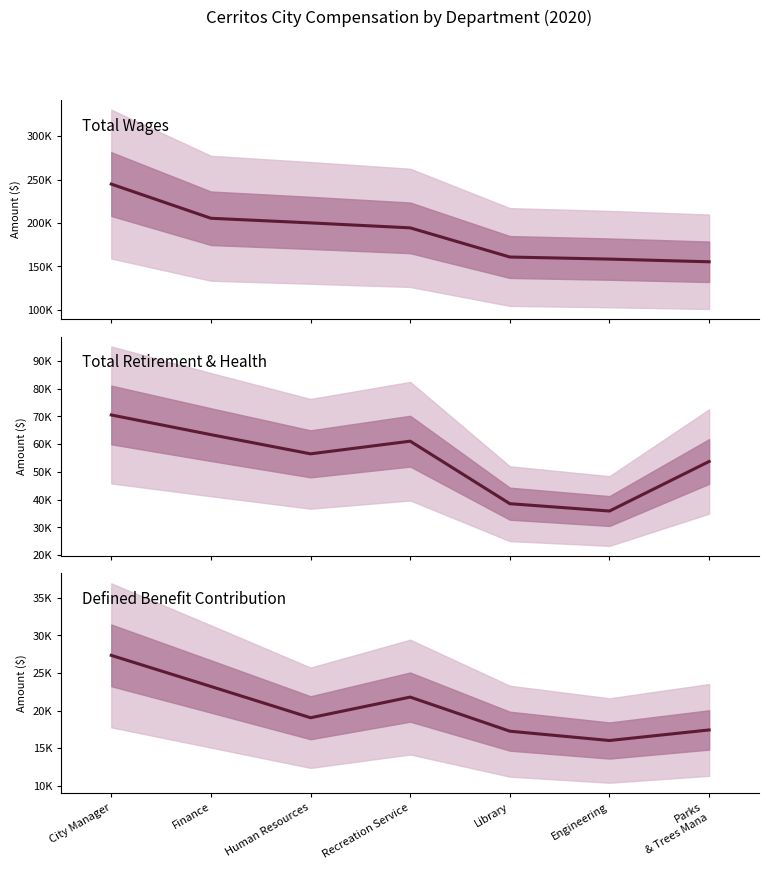

What position from the right is Human Resources?

5